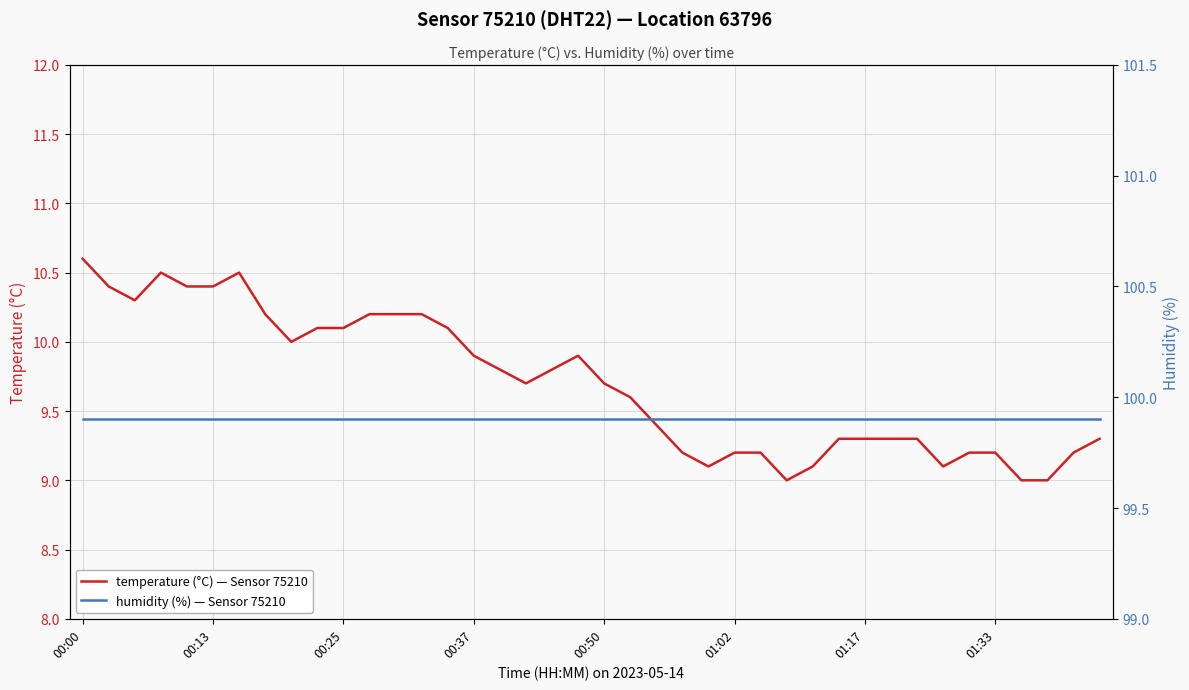

True or false: temperature has a value of 9.0 at 36.

True